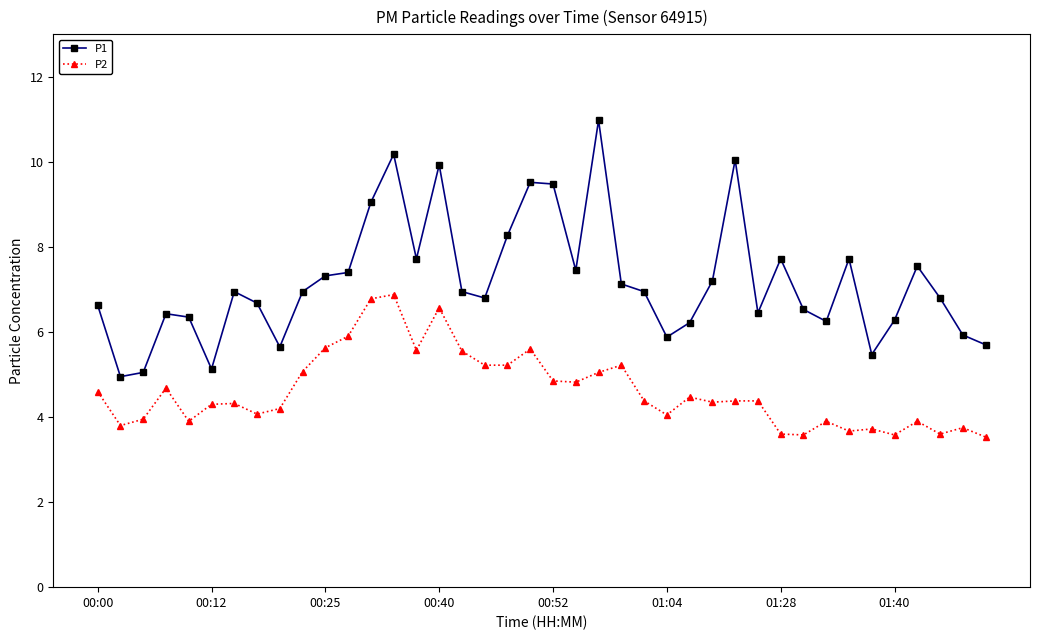

How many lines are shown in the chart?

2